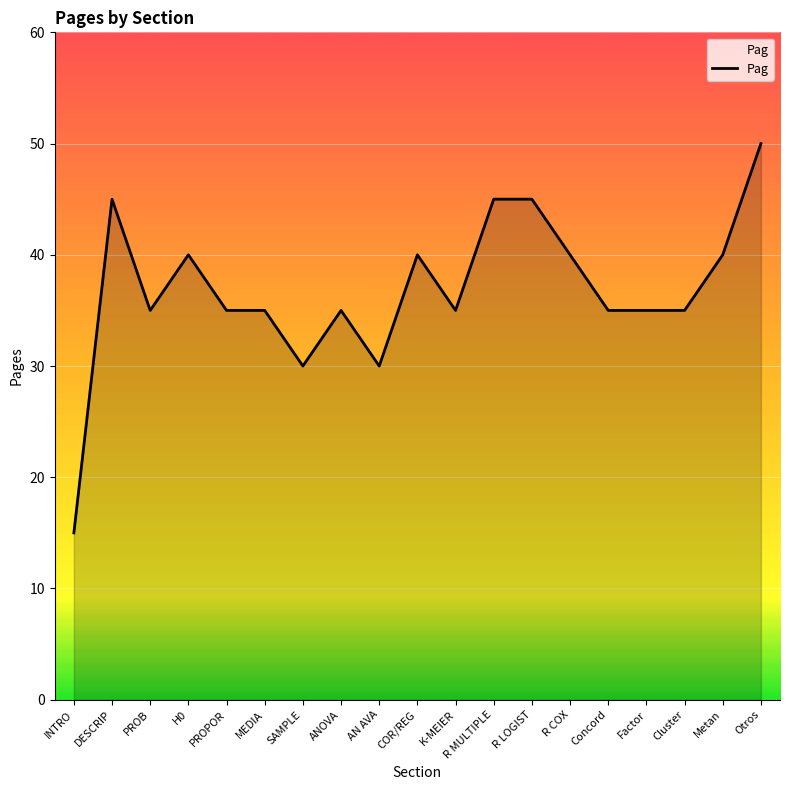

Which has a higher value, PROPOR or INTRO?

PROPOR